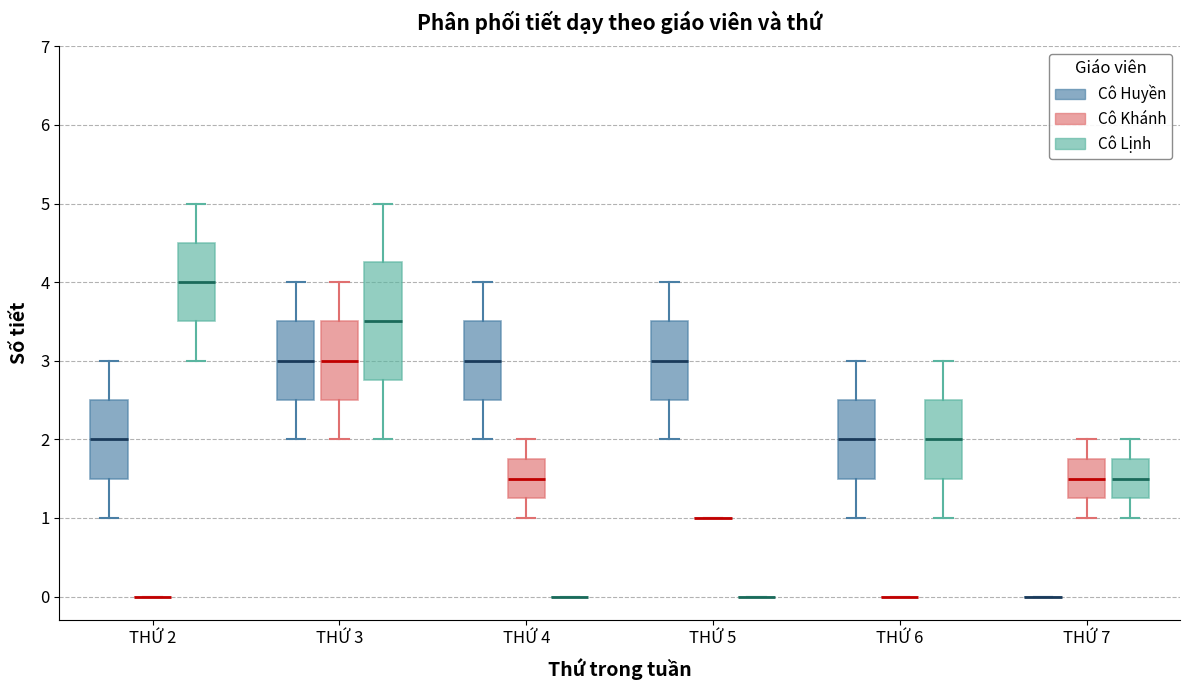

Reading left to right, read every box against the y-axis: the position of its median line, the range the box covers, and the ends of its whiskers. The values are not printed on the chart, so give them approximately, as read against the axis.

THỨ 2 (Cô Huyền): median 2.0, box 1.5 to 2.5, whiskers 1.0 to 3.0
THỨ 2 (Cô Khánh): box collapsed to a line at 0.0, whiskers 0.0 to 0.0
THỨ 2 (Cô Lịnh): median 4.0, box 3.5 to 4.5, whiskers 3.0 to 5.0
THỨ 3 (Cô Huyền): median 3.0, box 2.5 to 3.5, whiskers 2.0 to 4.0
THỨ 3 (Cô Khánh): median 3.0, box 2.5 to 3.5, whiskers 2.0 to 4.0
THỨ 3 (Cô Lịnh): median 3.5, box 2.8 to 4.3, whiskers 2.0 to 5.0
THỨ 4 (Cô Huyền): median 3.0, box 2.5 to 3.5, whiskers 2.0 to 4.0
THỨ 4 (Cô Khánh): median 1.5, box 1.3 to 1.8, whiskers 1.0 to 2.0
THỨ 4 (Cô Lịnh): box collapsed to a line at 0.0, whiskers 0.0 to 0.0
THỨ 5 (Cô Huyền): median 3.0, box 2.5 to 3.5, whiskers 2.0 to 4.0
THỨ 5 (Cô Khánh): box collapsed to a line at 1.0, whiskers 1.0 to 1.0
THỨ 5 (Cô Lịnh): box collapsed to a line at 0.0, whiskers 0.0 to 0.0
THỨ 6 (Cô Huyền): median 2.0, box 1.5 to 2.5, whiskers 1.0 to 3.0
THỨ 6 (Cô Khánh): box collapsed to a line at 0.0, whiskers 0.0 to 0.0
THỨ 6 (Cô Lịnh): median 2.0, box 1.5 to 2.5, whiskers 1.0 to 3.0
THỨ 7 (Cô Huyền): box collapsed to a line at 0.0, whiskers 0.0 to 0.0
THỨ 7 (Cô Khánh): median 1.5, box 1.3 to 1.8, whiskers 1.0 to 2.0
THỨ 7 (Cô Lịnh): median 1.5, box 1.3 to 1.8, whiskers 1.0 to 2.0